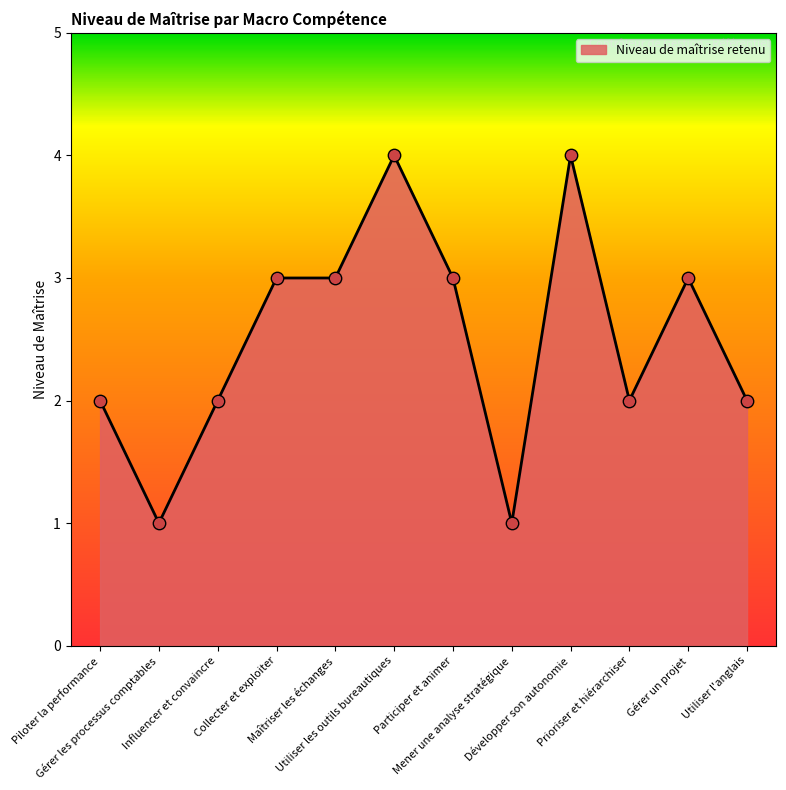

What is the ratio of the value at Participer et animer to the value at Prioriser et hiérarchiser?

1.5